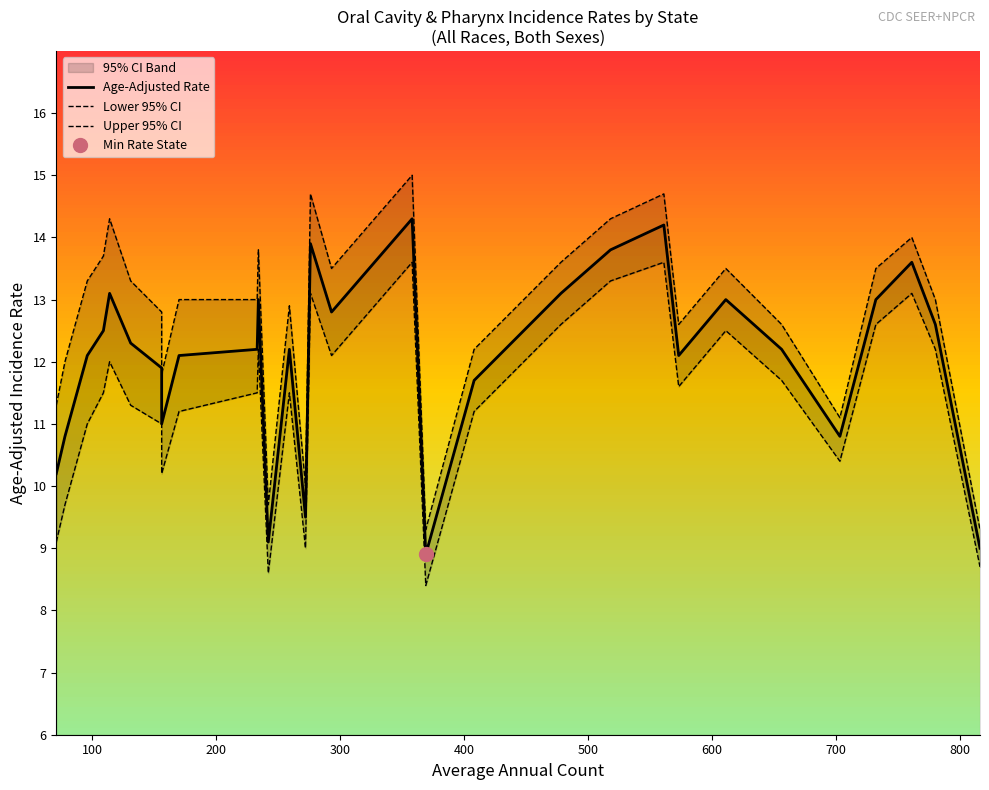

What is the highest value of the Lower 95% CI series?

13.6